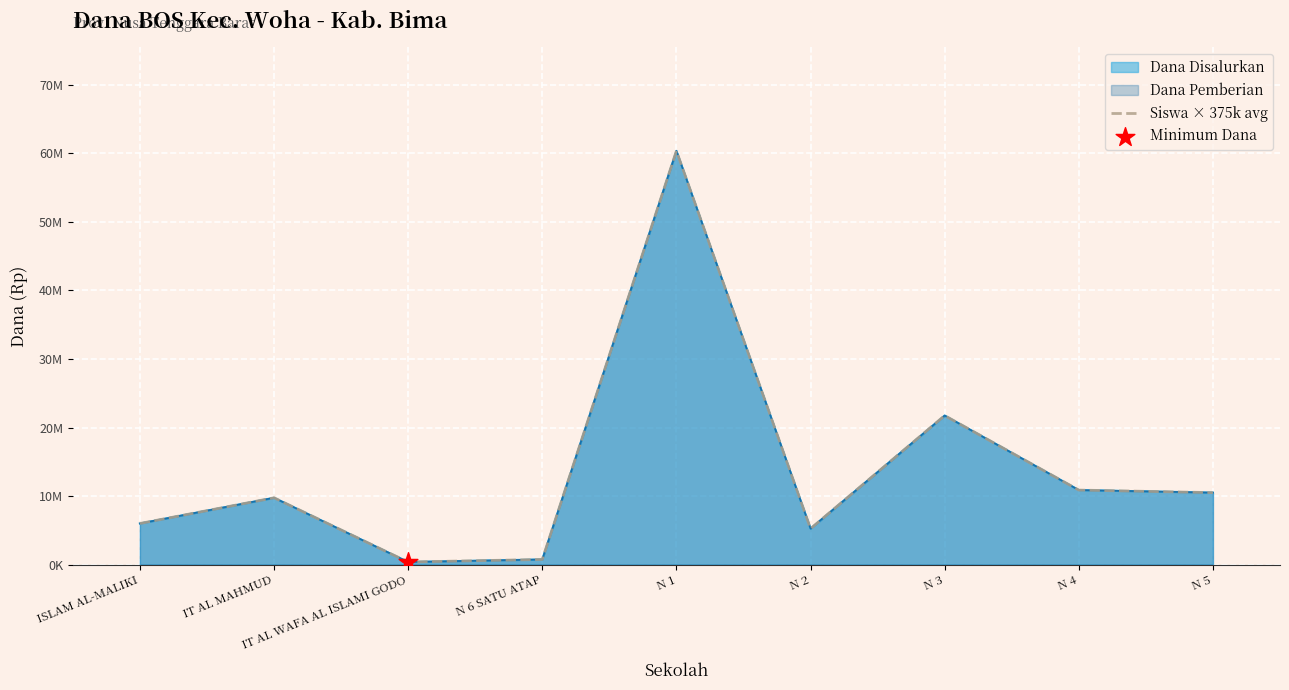

What is the change in value from ISLAM AL-MALIKI to N 6 SATU ATAP?

-5250000